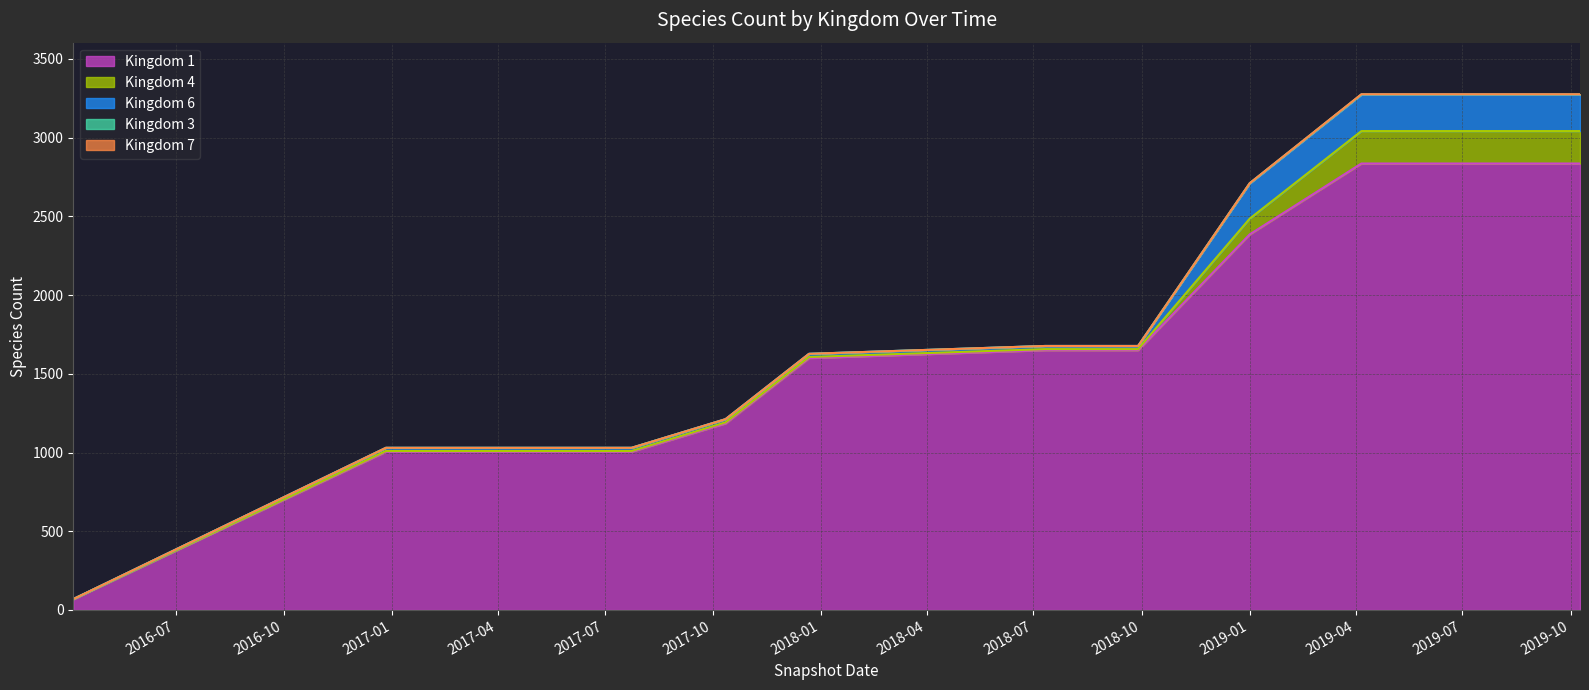

At which category is the sum across all series the highest?

2019-04-06